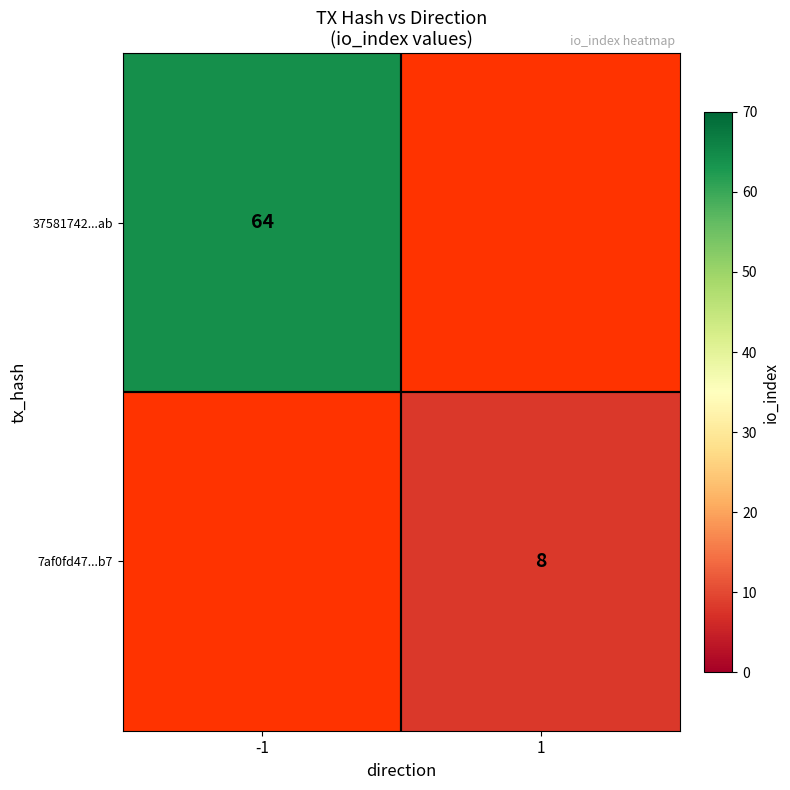

What is the maximum value shown in the chart?

64.0